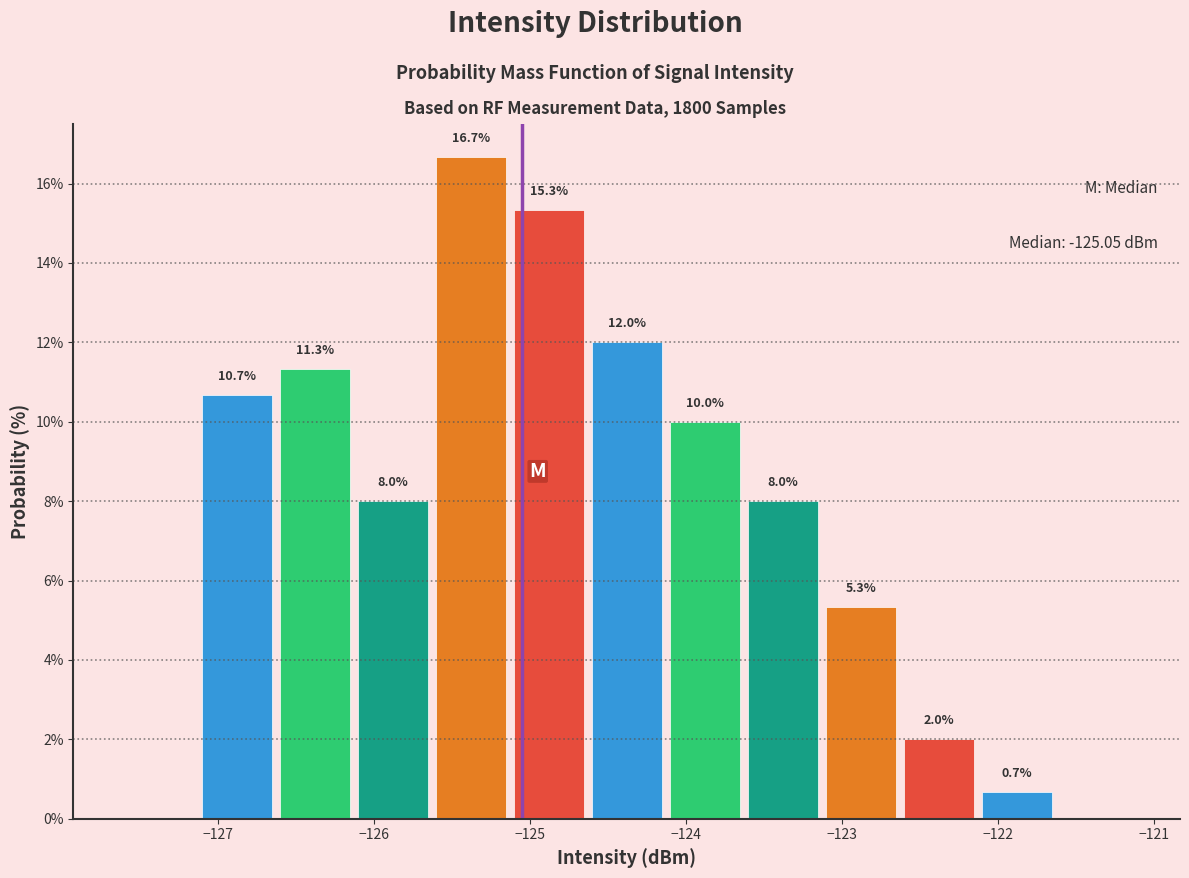

Which range on the x-axis has the tallest bar?

-125.6 to -125.1